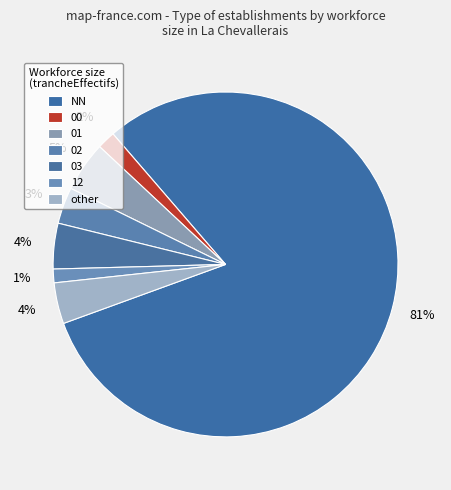

To the nearest percent, what percentage of the pie is 03?

4%